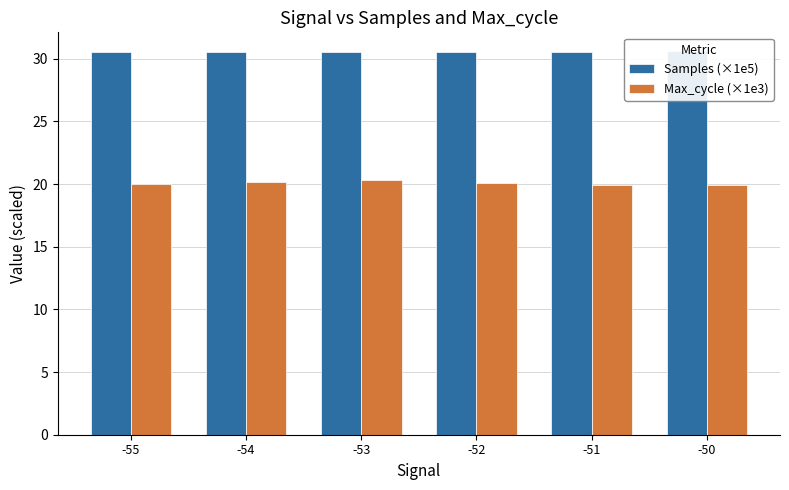

Which label corresponds to the largest value in the chart?

-50